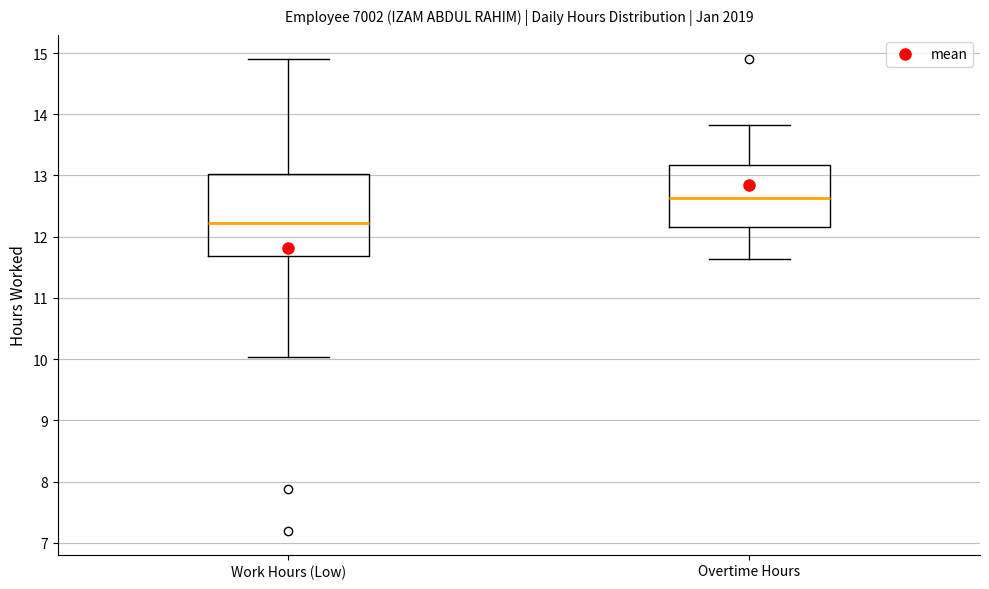

Reading left to right, read every box against the y-axis: the position of its median line, the range the box covers, and the ends of its whiskers. The values are not printed on the chart, so give them approximately, as read against the axis.

Work Hours (Low): median 12.2, box 11.7 to 13.0, whiskers 10.0 to 14.9
Overtime Hours: median 12.6, box 12.2 to 13.2, whiskers 11.6 to 13.8